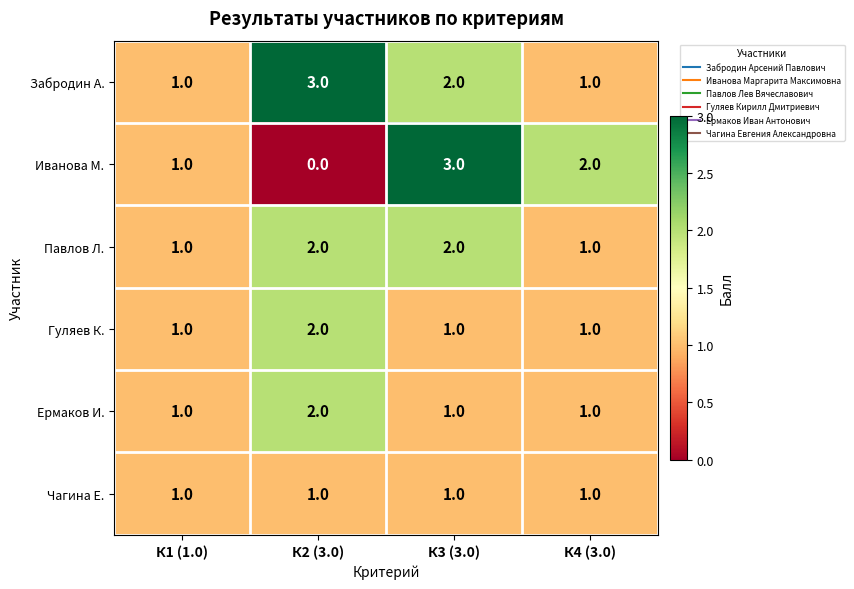

Reading left to right, extract all data points from this chart.

Забродин А.: К1 (1.0)=1	К2 (3.0)=3	К3 (3.0)=2	К4 (3.0)=1
Иванова М.: К1 (1.0)=1	К2 (3.0)=0	К3 (3.0)=3	К4 (3.0)=2
Павлов Л.: К1 (1.0)=1	К2 (3.0)=2	К3 (3.0)=2	К4 (3.0)=1
Гуляев К.: К1 (1.0)=1	К2 (3.0)=2	К3 (3.0)=1	К4 (3.0)=1
Ермаков И.: К1 (1.0)=1	К2 (3.0)=2	К3 (3.0)=1	К4 (3.0)=1
Чагина Е.: К1 (1.0)=1	К2 (3.0)=1	К3 (3.0)=1	К4 (3.0)=1